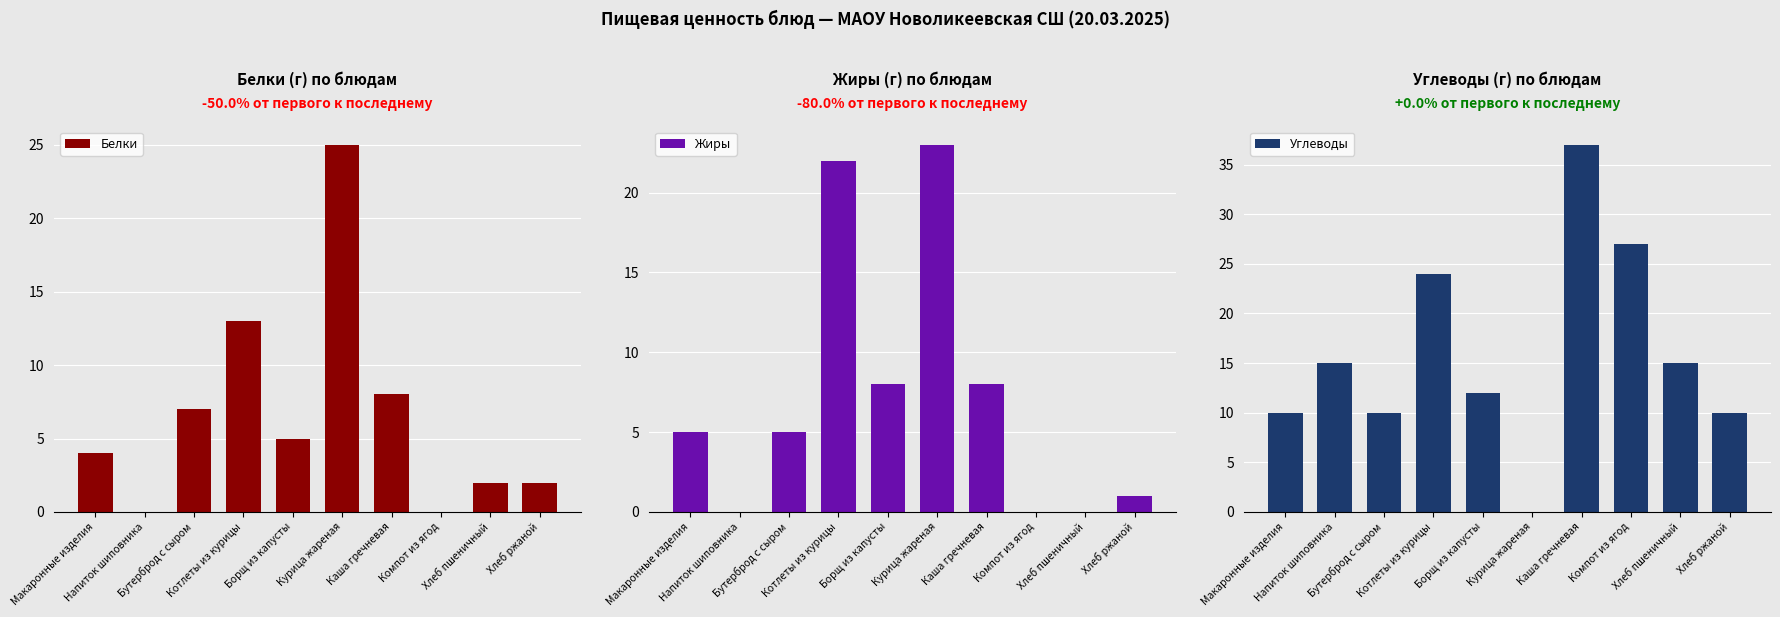

At which category does the chart reach its minimum across all series?

Напиток шиповника